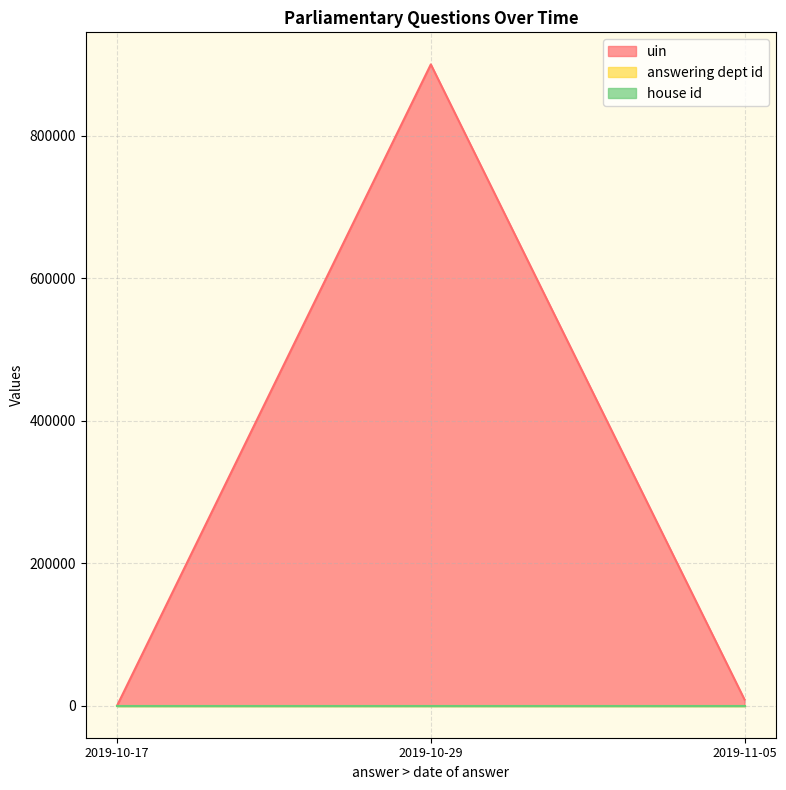

At which category does the chart reach its peak across all series?

2019-10-29